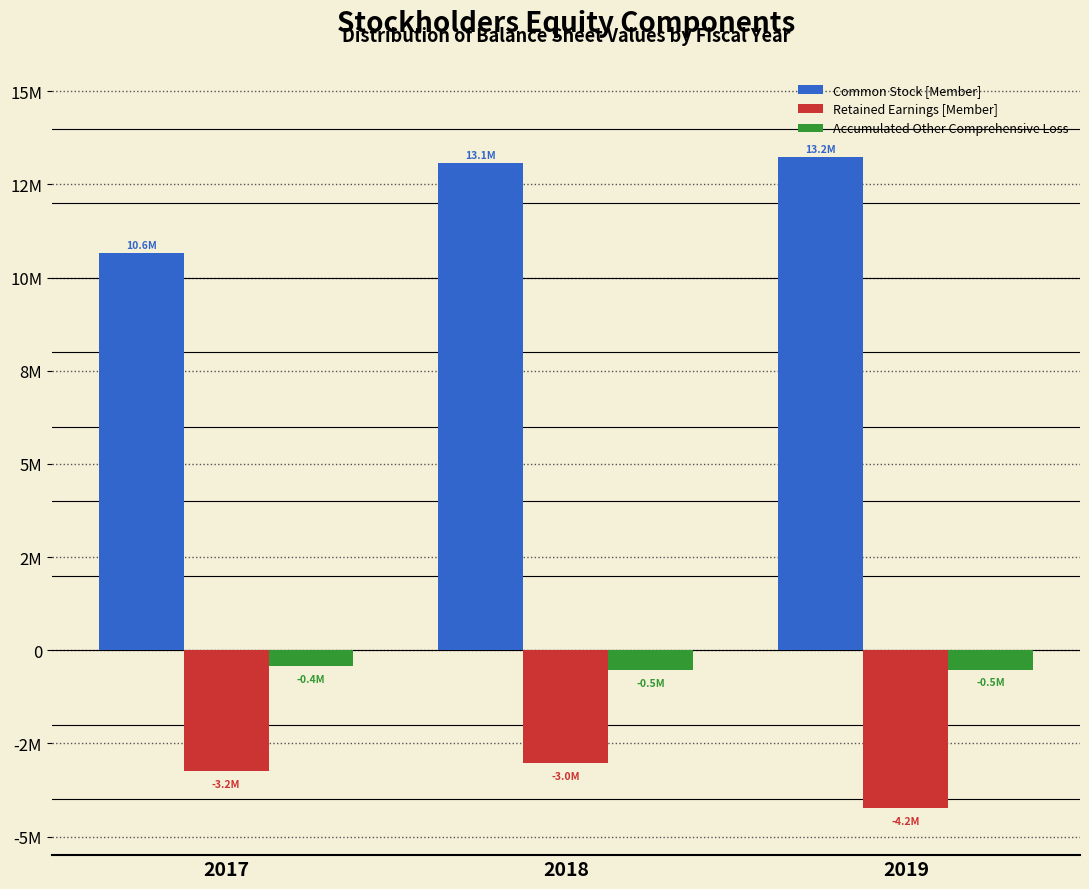

What are all the series names shown in the legend?

Common Stock [Member], Retained Earnings [Member], Accumulated Other Comprehensive Loss